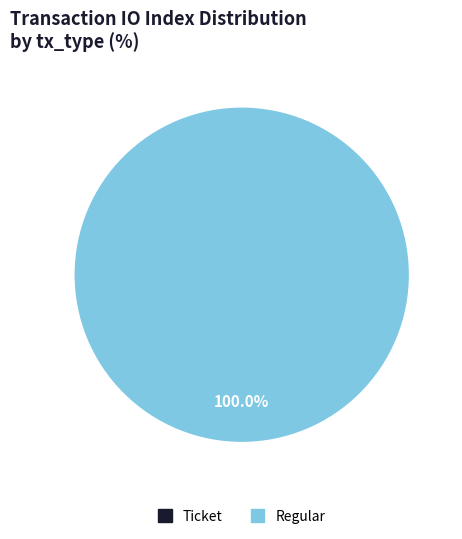

What is the majority slice?

Regular